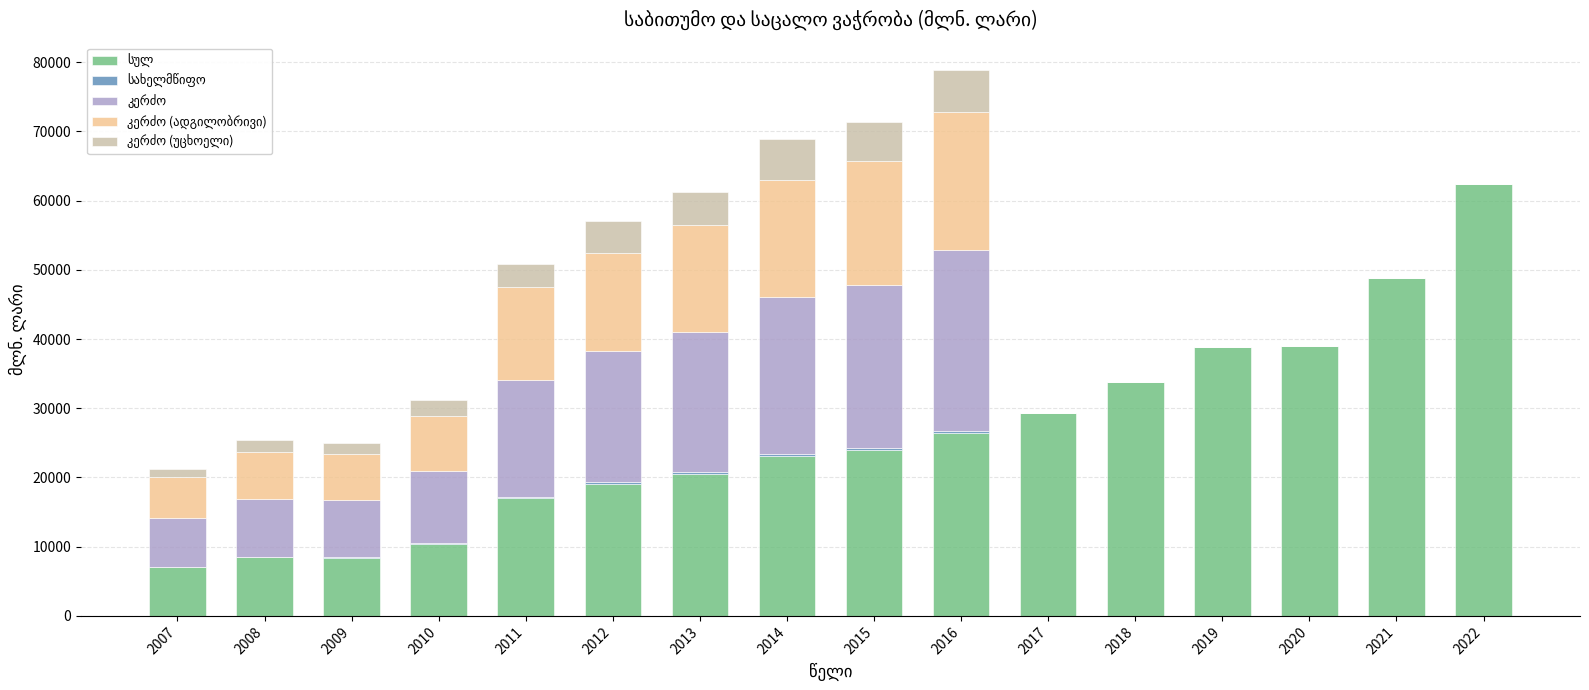

At which label does სულ first exceed 23908?

2015